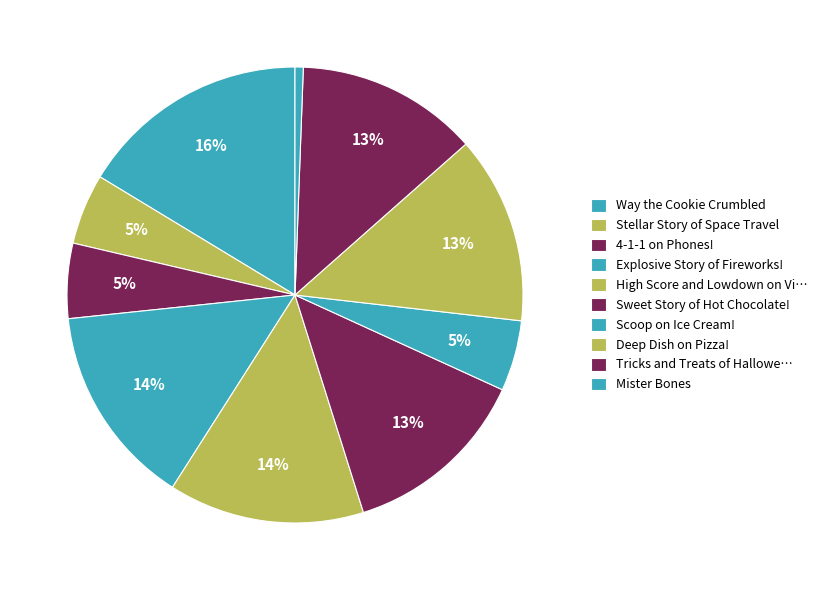

Which has a higher value, Scoop on Ice Cream! or Way the Cookie Crumbled?

Way the Cookie Crumbled